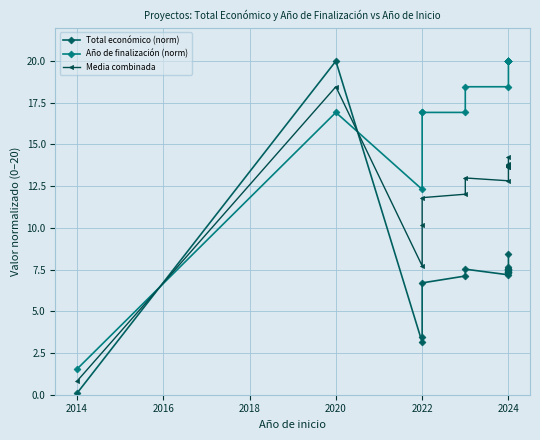

Which series ends up on top after the final intersection of Total económico (norm) and Año de finalización (norm)?

Año de finalización (norm)